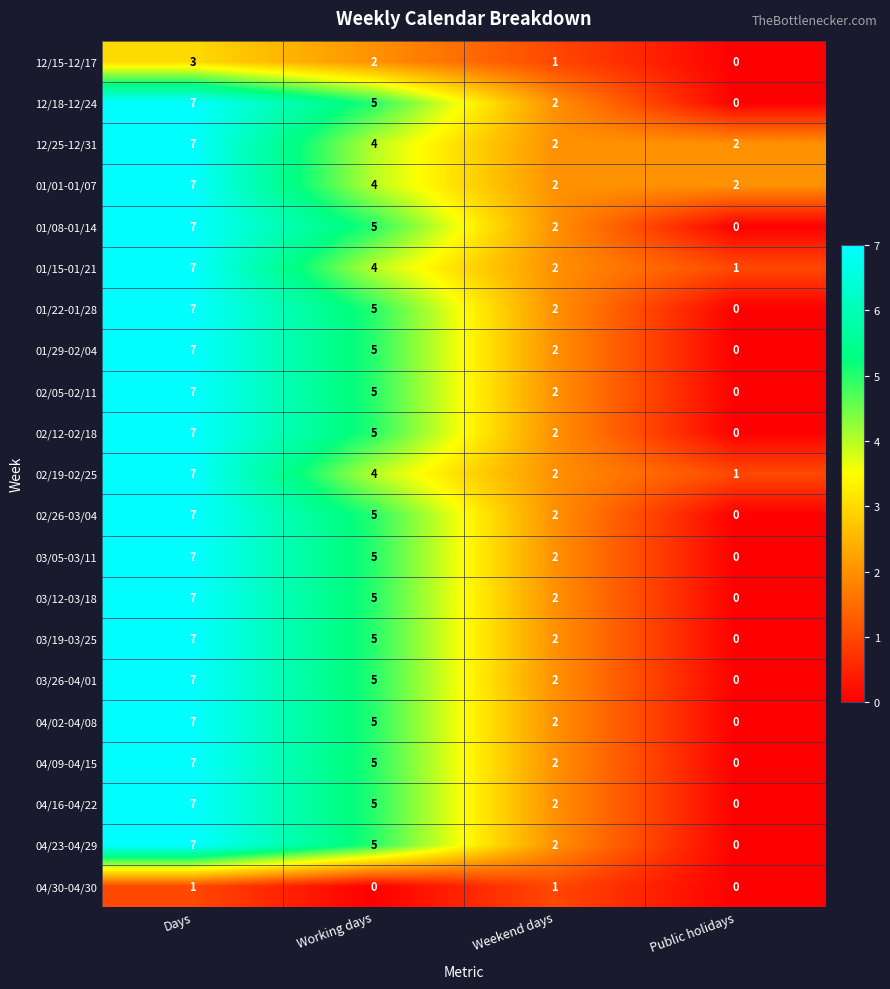

Count the 01/15-01/21 values in the range 2 to 7.

3